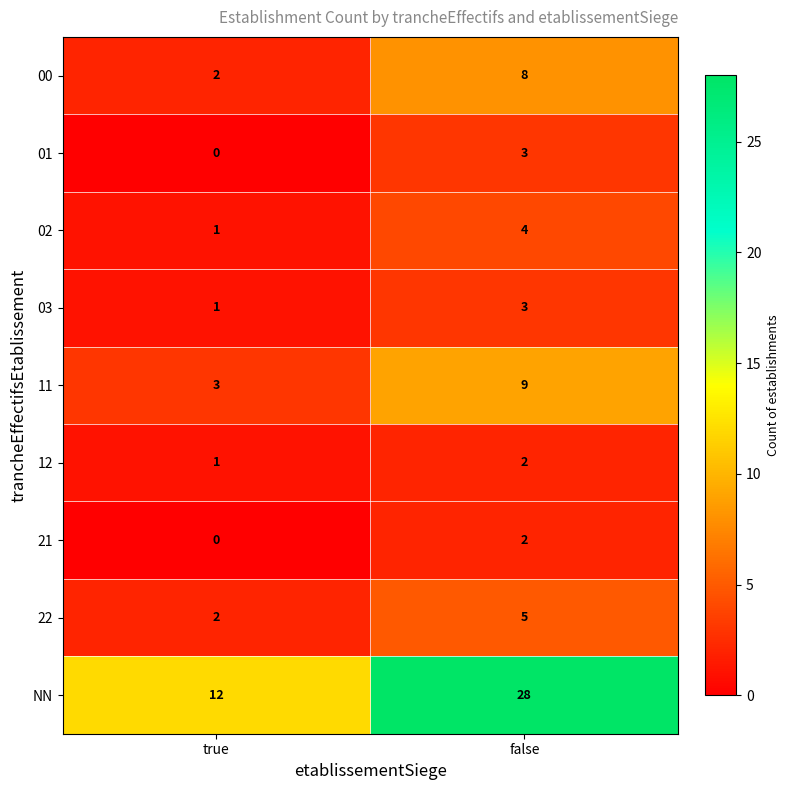

At which label is 00 closest to 5?

true